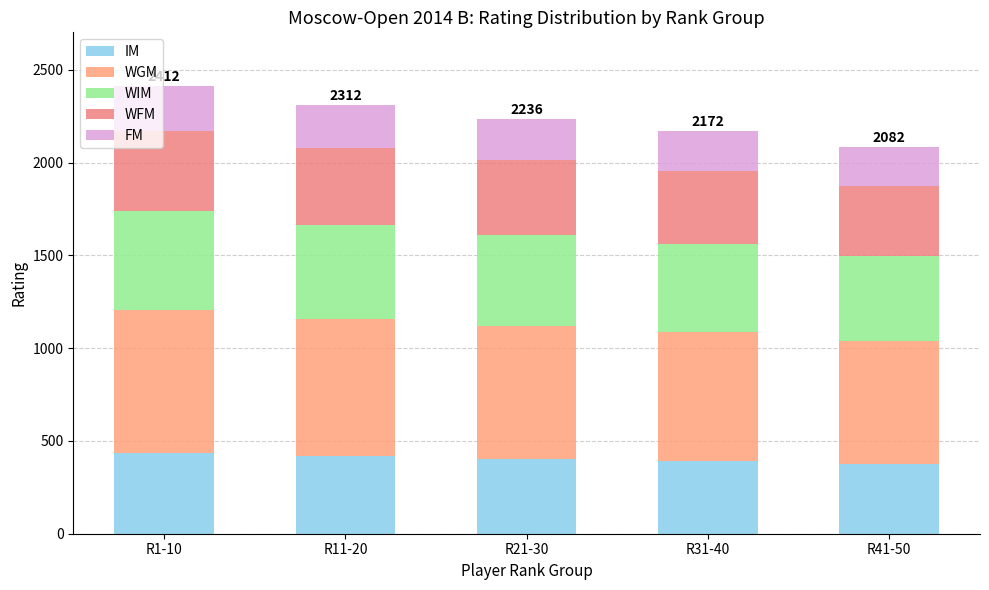

How many data points in IM are less than 402?

2